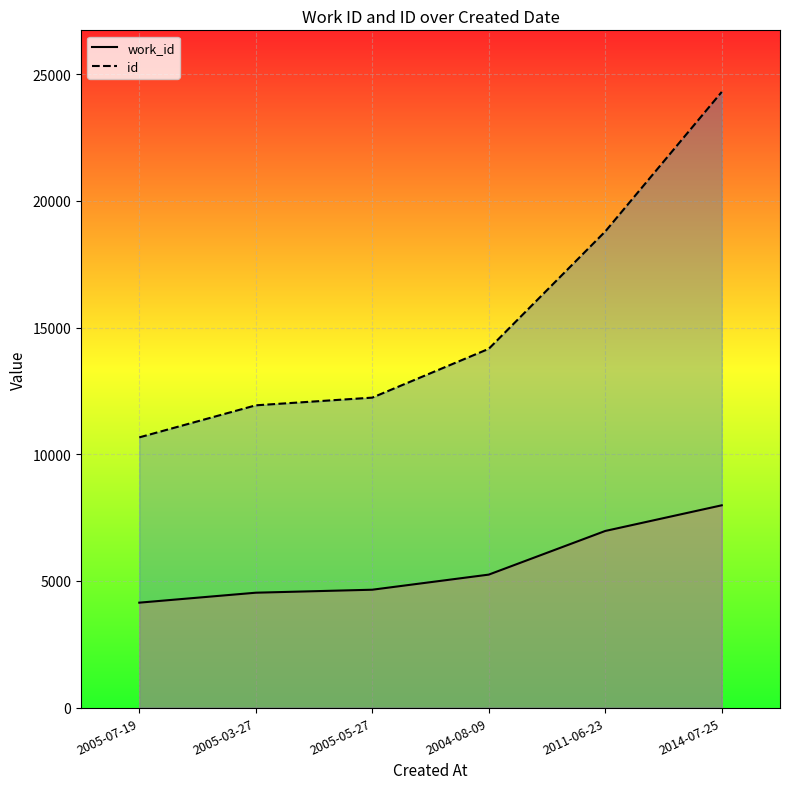

How many lines are shown in the chart?

2